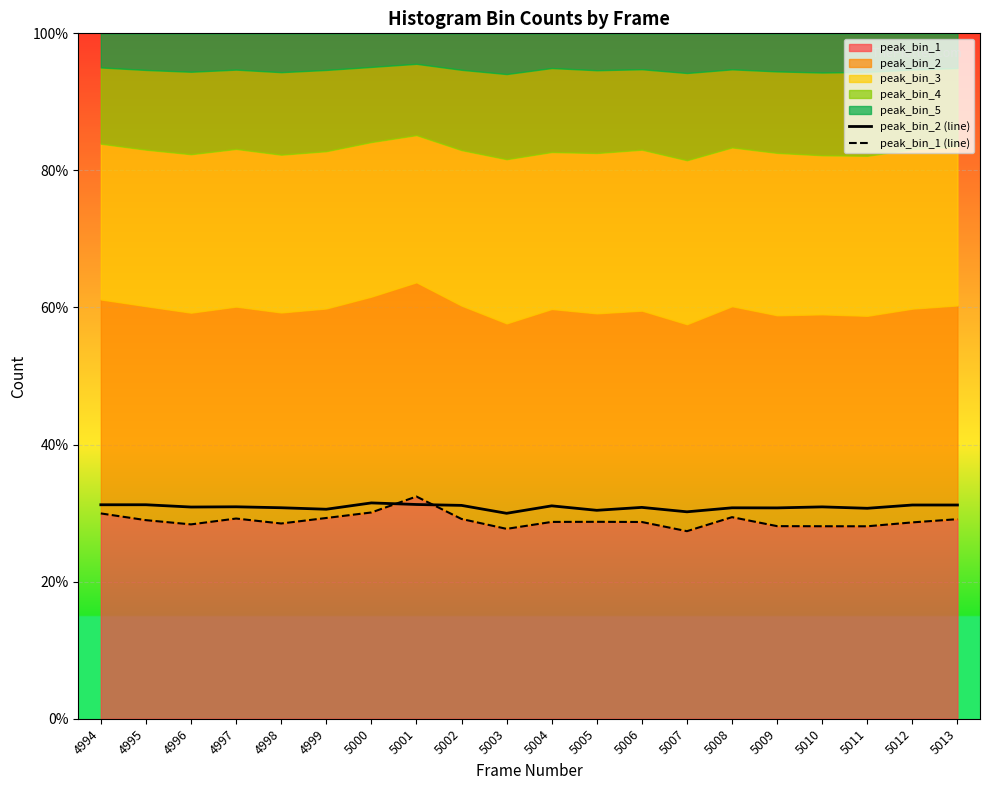

What is the value of the peak_bin_2 (line) point at the 3rd from the left?

30.9